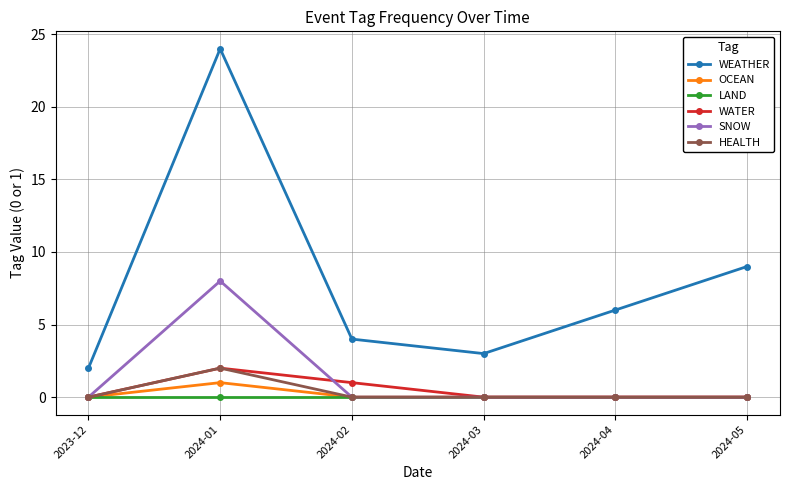

How many distinct data groups are displayed?

6